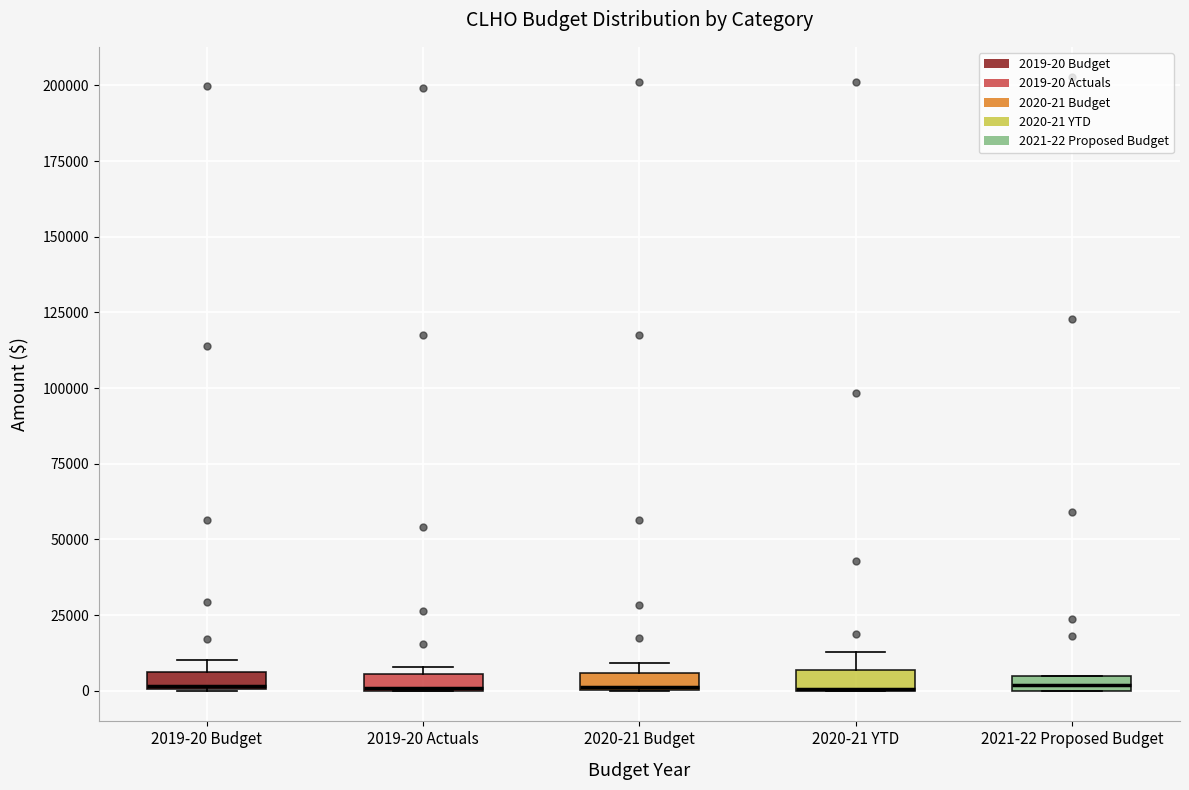

Where is the upper edge of the box for 2019-20 Budget on the y-axis? The values are not printed on the chart, so give them approximately, as read against the axis.

5000